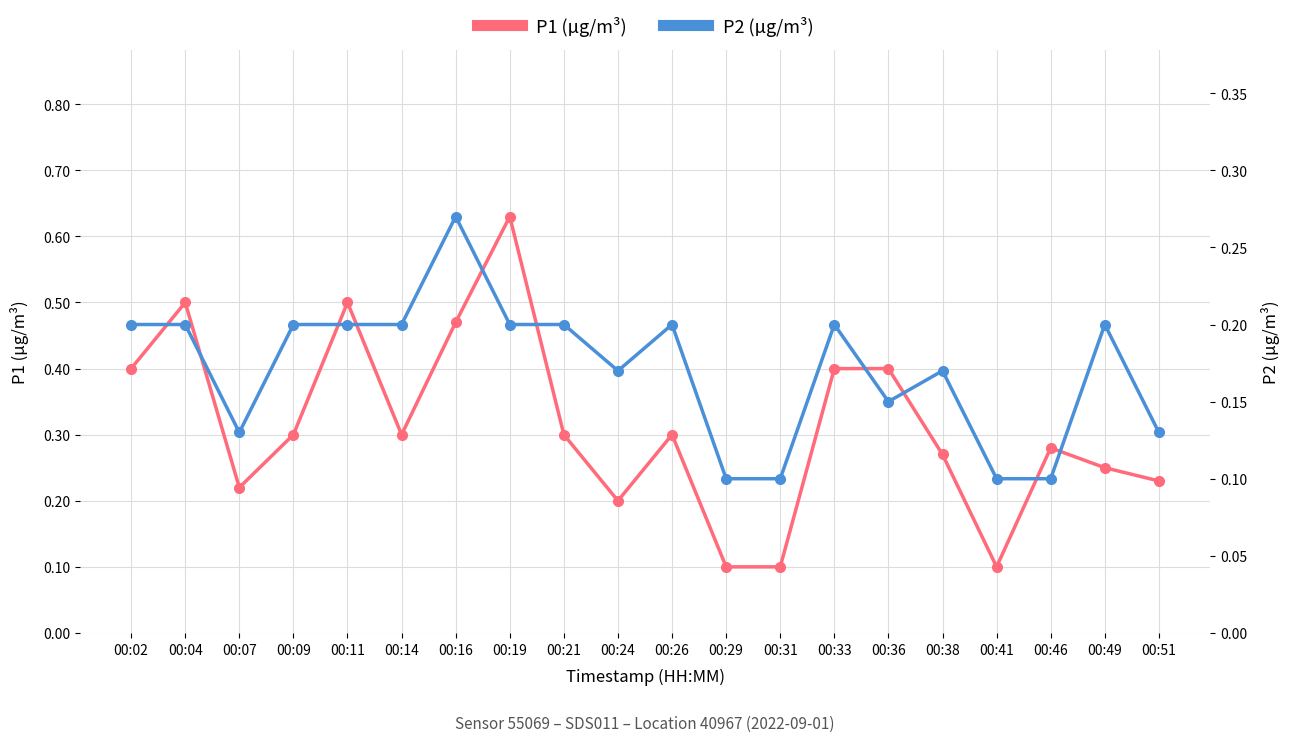

Reading right to left, list all the values displayed in this chart.

P1: 00:51=0.2	00:49=0.2	00:46=0.3	00:41=0.1	00:38=0.3	00:36=0.4	00:33=0.4	00:31=0.1	00:29=0.1	00:26=0.3	00:24=0.2	00:21=0.3	00:19=0.6	00:16=0.5	00:14=0.3	00:11=0.5	00:09=0.3	00:07=0.2	00:04=0.5	00:02=0.4
P2: 00:51=0.1	00:49=0.2	00:46=0.1	00:41=0.1	00:38=0.2	00:36=0.1	00:33=0.2	00:31=0.1	00:29=0.1	00:26=0.2	00:24=0.2	00:21=0.2	00:19=0.2	00:16=0.3	00:14=0.2	00:11=0.2	00:09=0.2	00:07=0.1	00:04=0.2	00:02=0.2